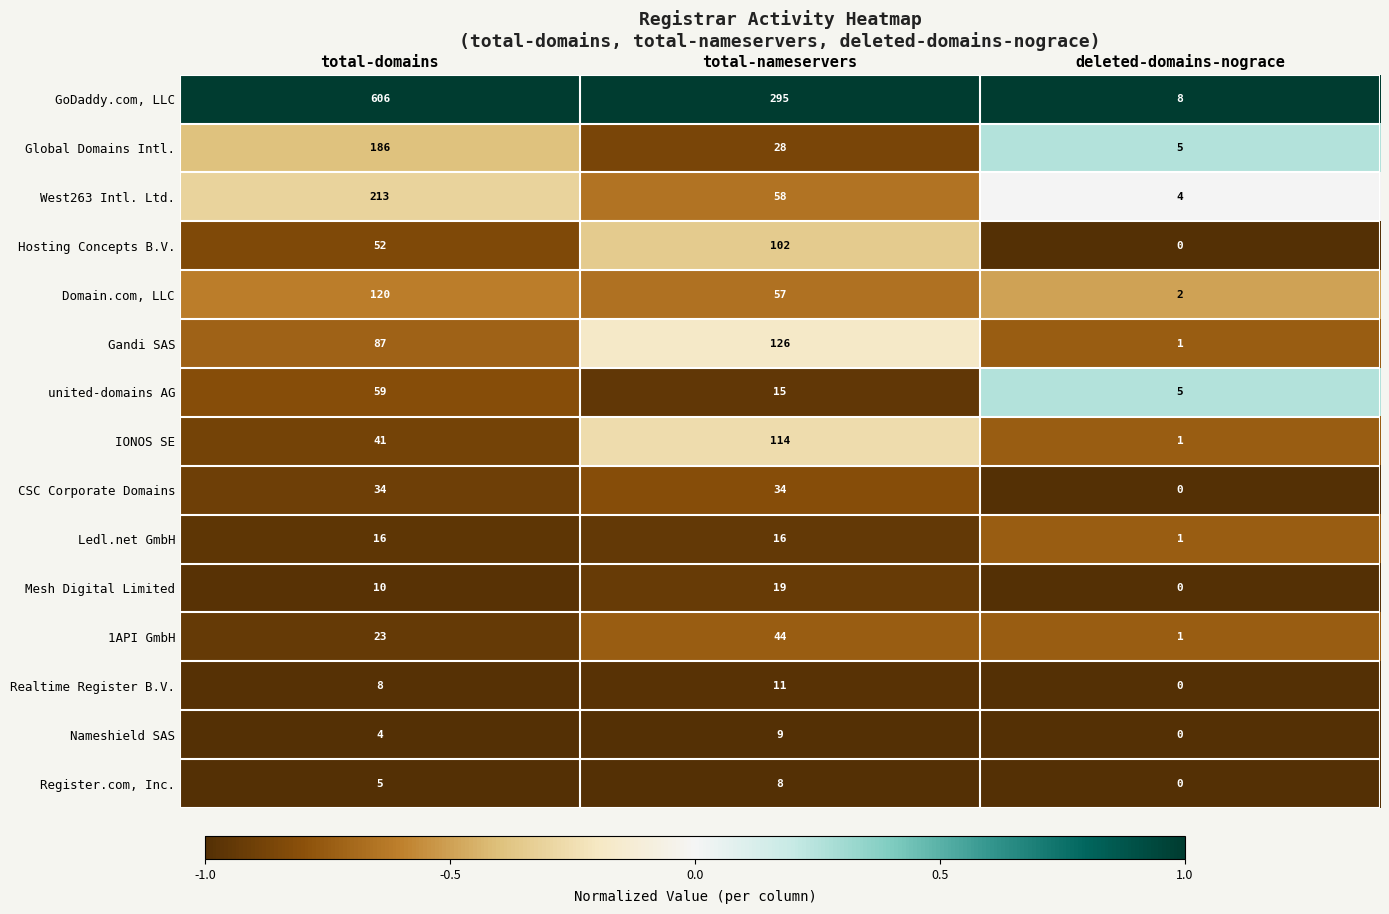

What is the smallest value displayed?

0